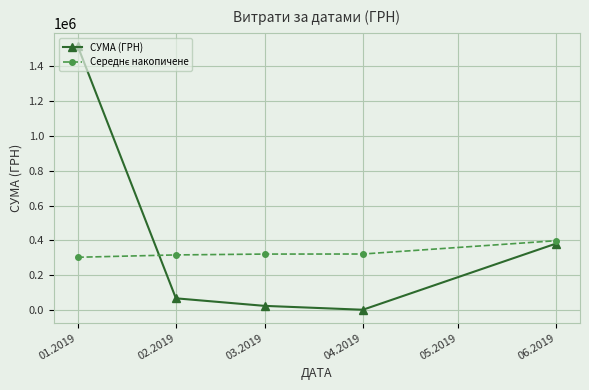

How many lines are shown in the chart?

2